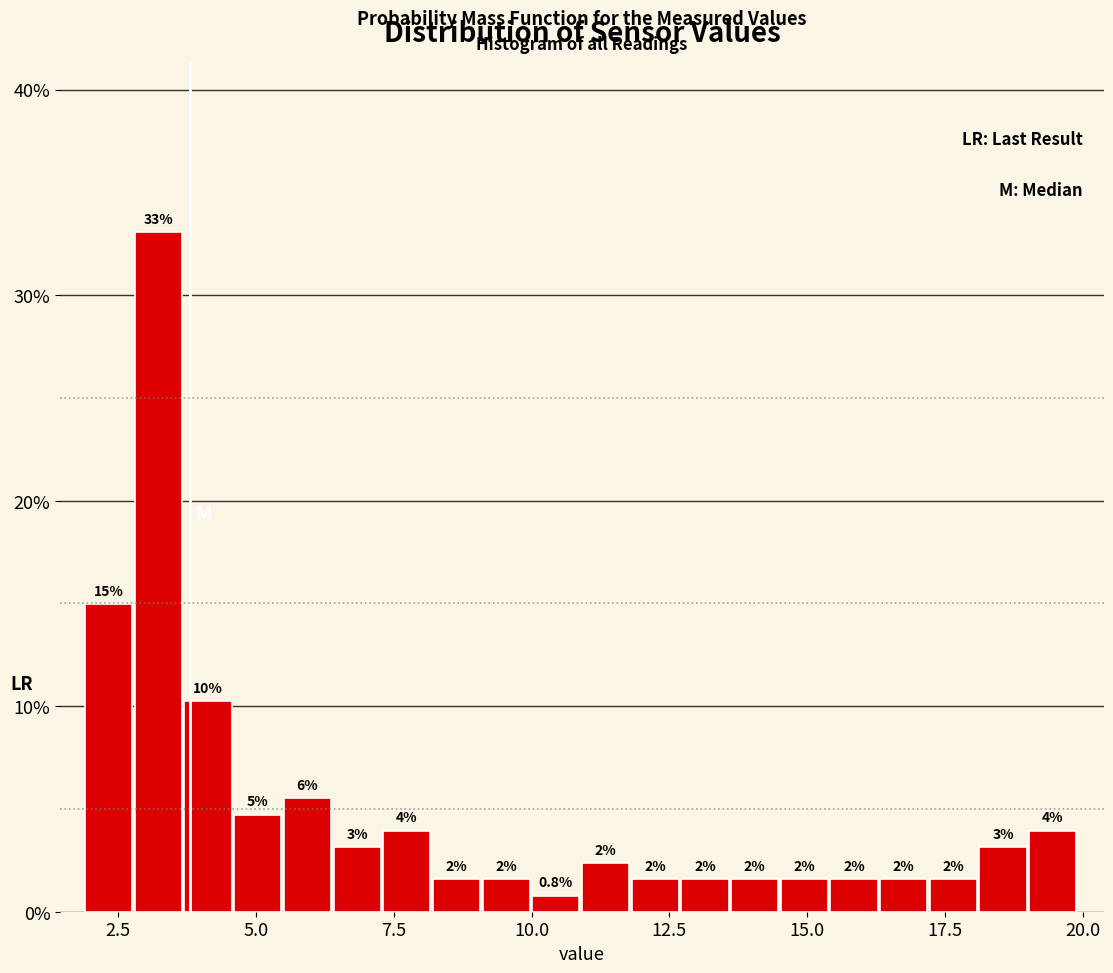

Around what value on the x-axis is the tallest bar? Give the approximate position of its centre, as read against the axis.

3.0